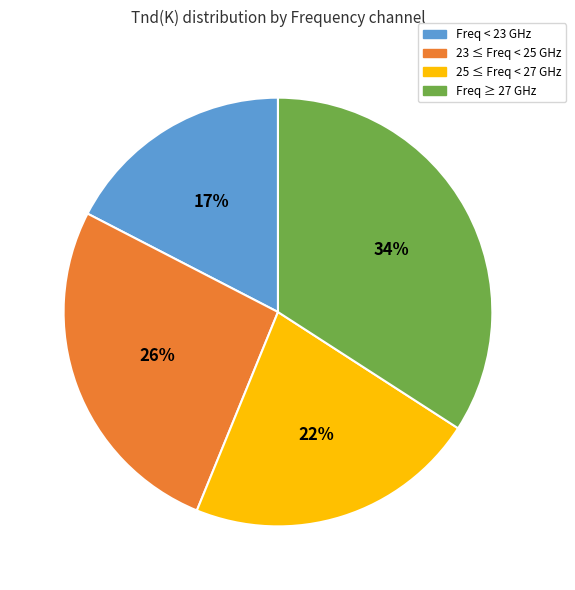

Is there a majority slice in this chart?

No